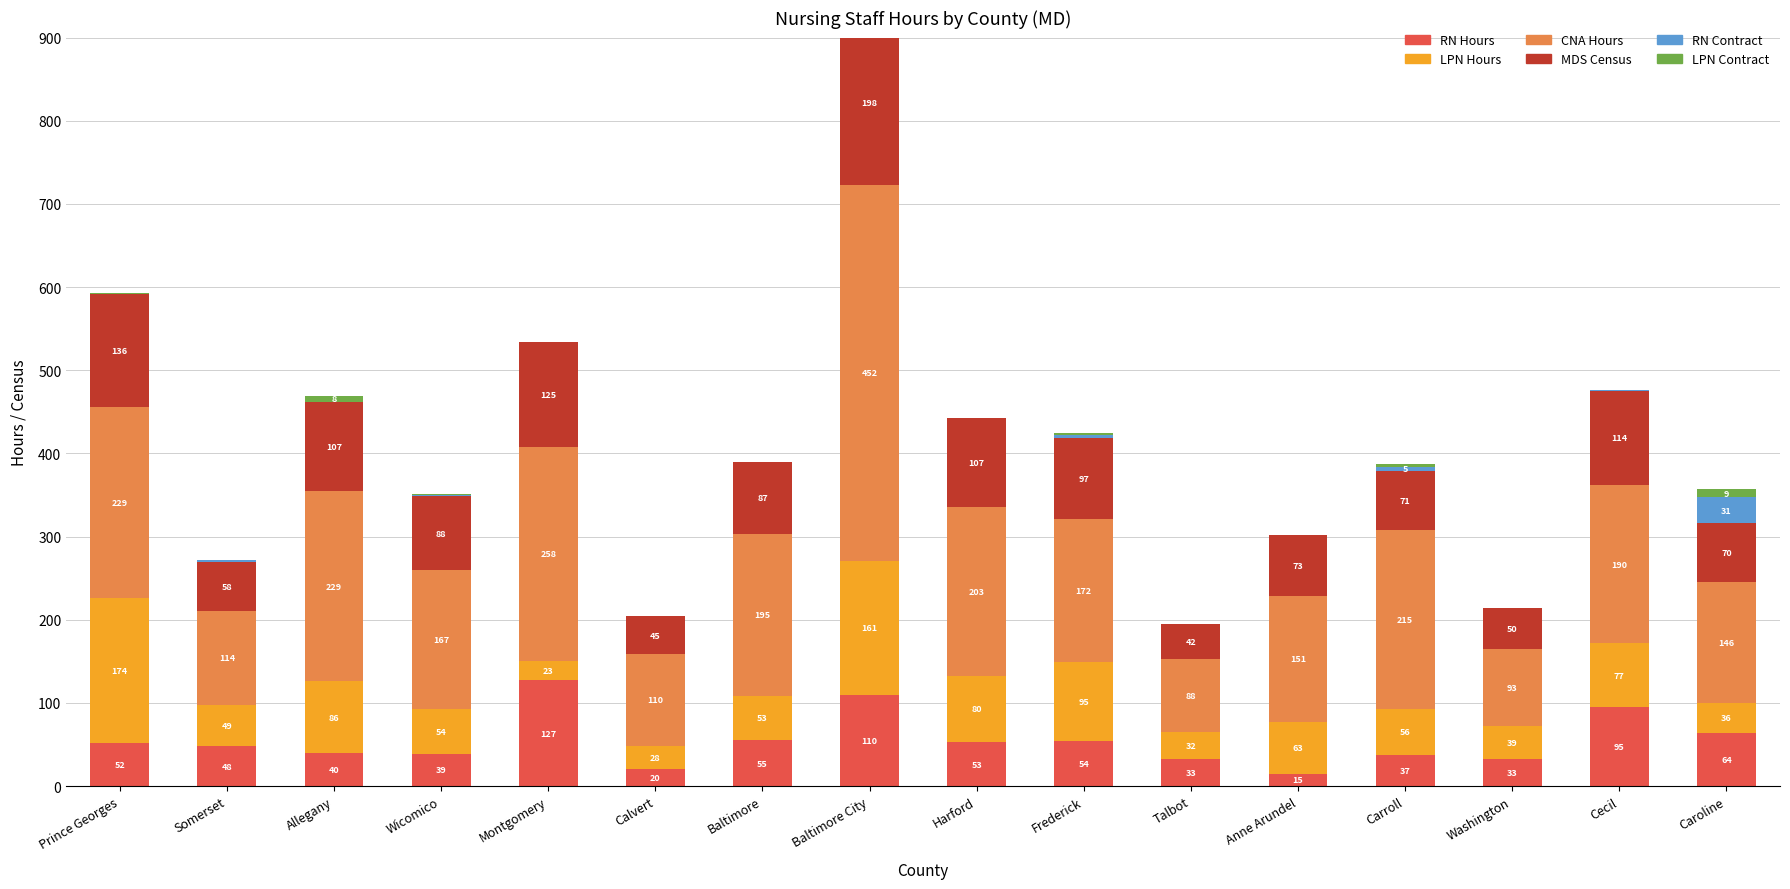

What is the highest value of the RN Contract series?

31.2